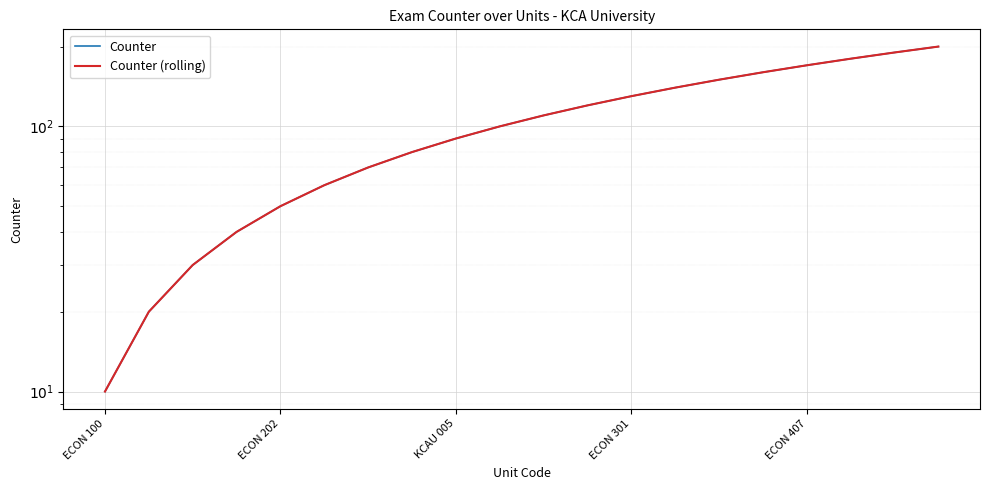

True or false: Counter and Counter (rolling) cross at least once.

False